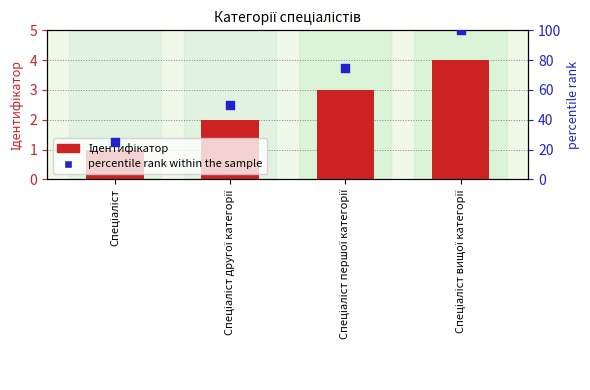

At how many categories does at least one series exceed 61?

2